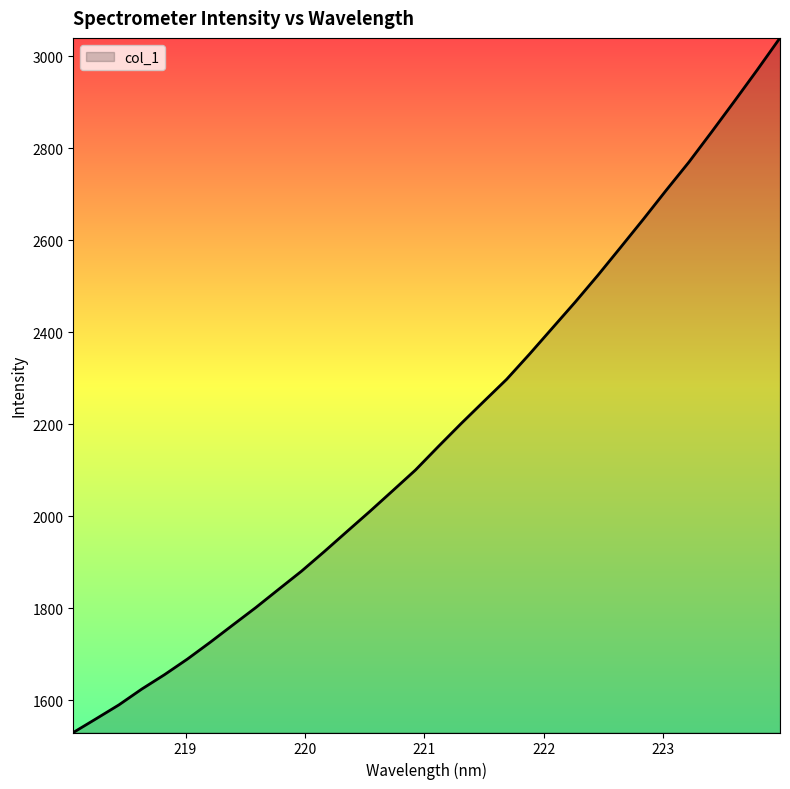

What is the maximum value shown in the chart?

3039.7